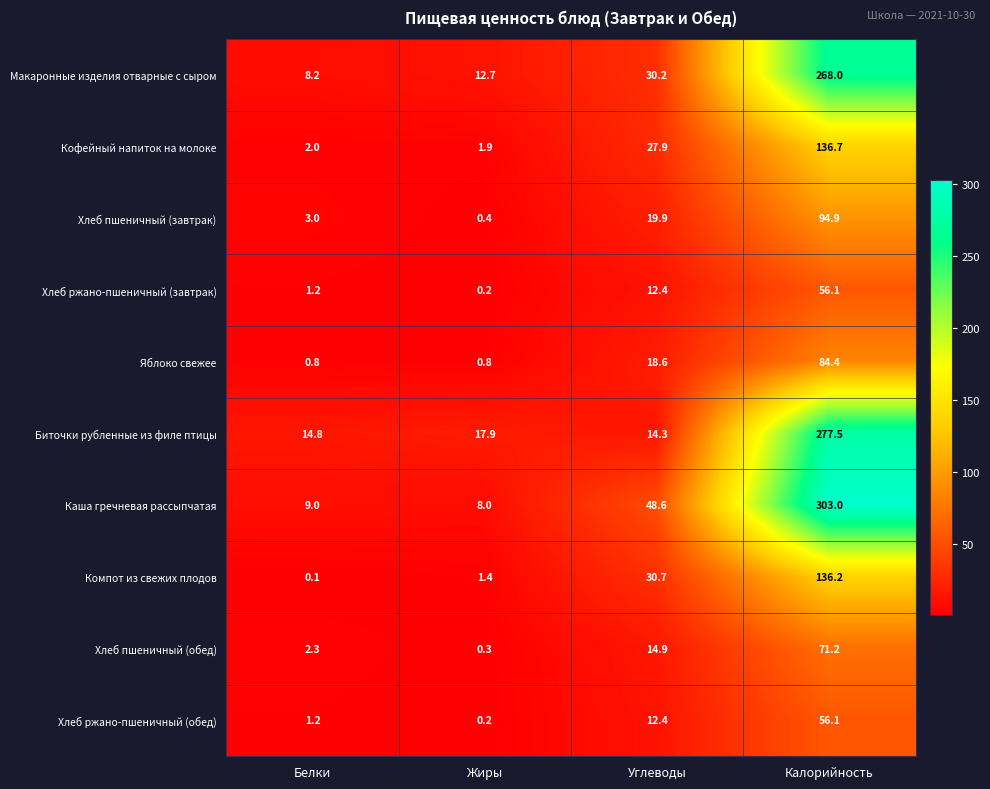

What is the sum of all Хлеб пшеничный (обед) values?

88.7